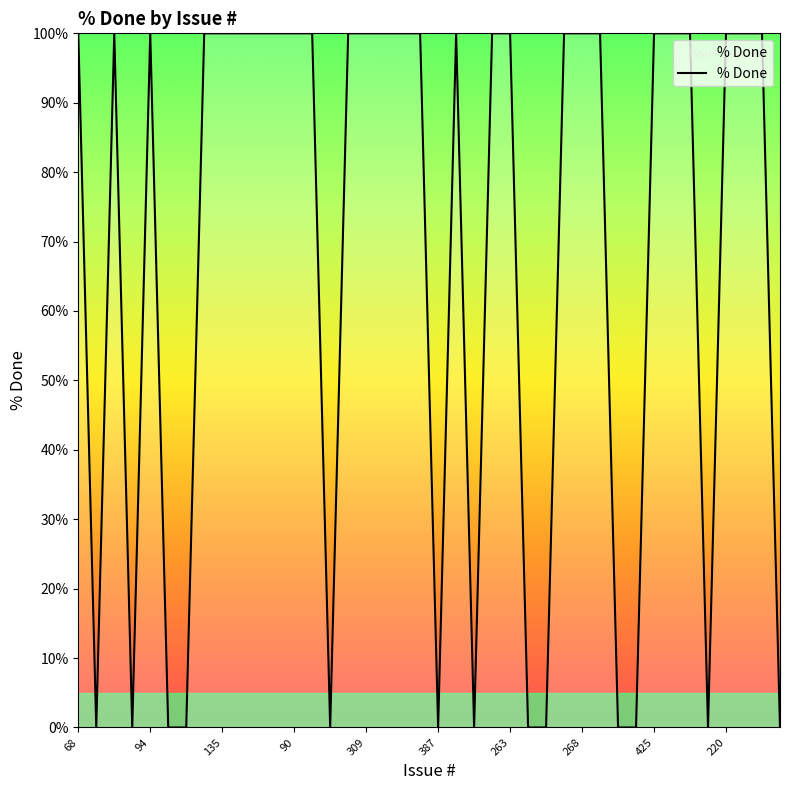

What is the difference between the maximum and minimum values?

100